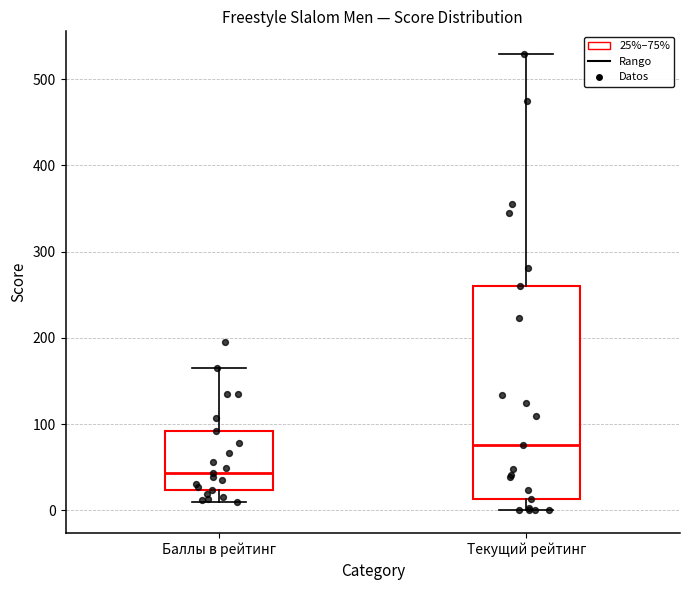

Reading left to right, read every box against the y-axis: the position of its median line, the range the box covers, and the ends of its whiskers. The values are not printed on the chart, so give them approximately, as read against the axis.

Баллы в рейтинг: median 40, box 20 to 90, whiskers 10 to 170
Текущий рейтинг: median 80, box 10 to 260, whiskers 0 to 530